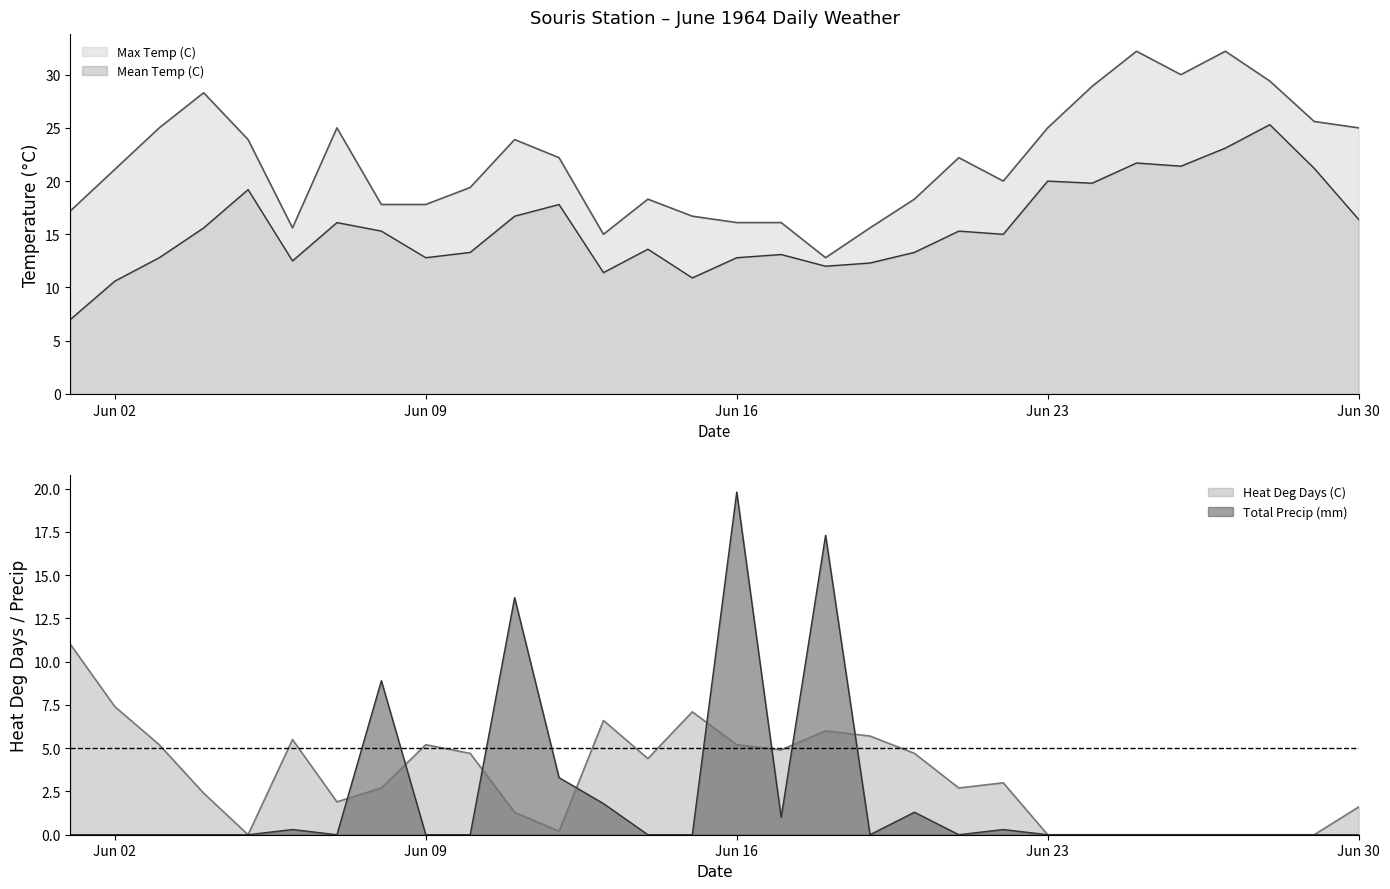

What is the total value across all series at 1964-06-27?

55.3